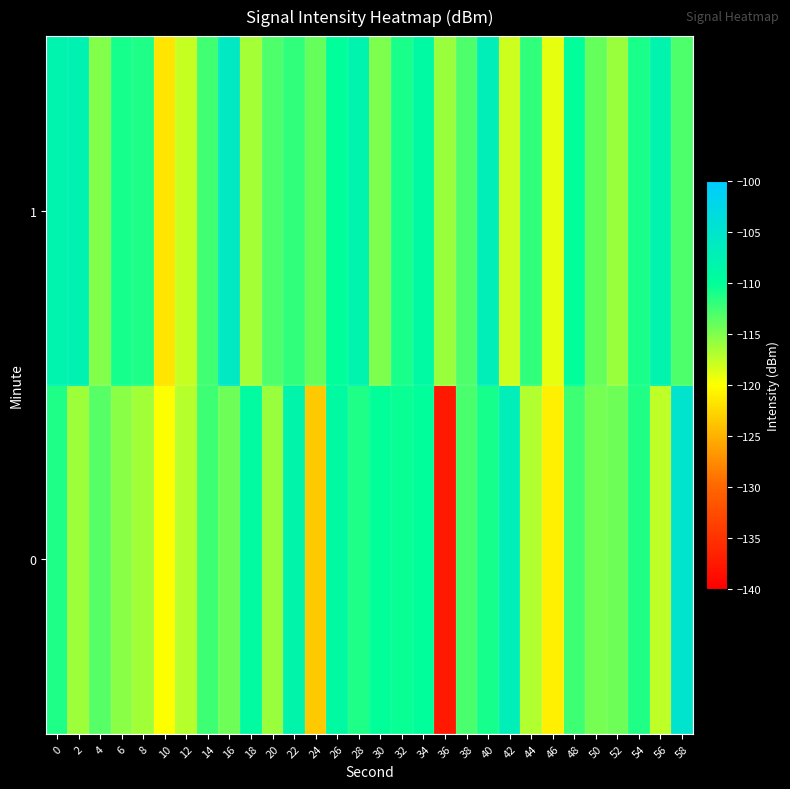

Rank the series by their maximum value, from highest to lowest.

0, 1